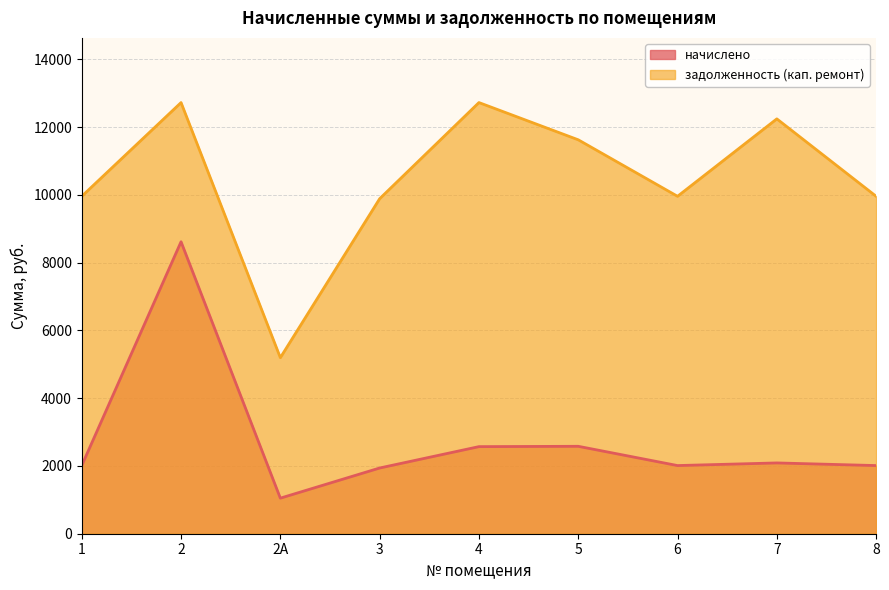

At which label does задолженность (кап. ремонт) first exceed 9960?

1